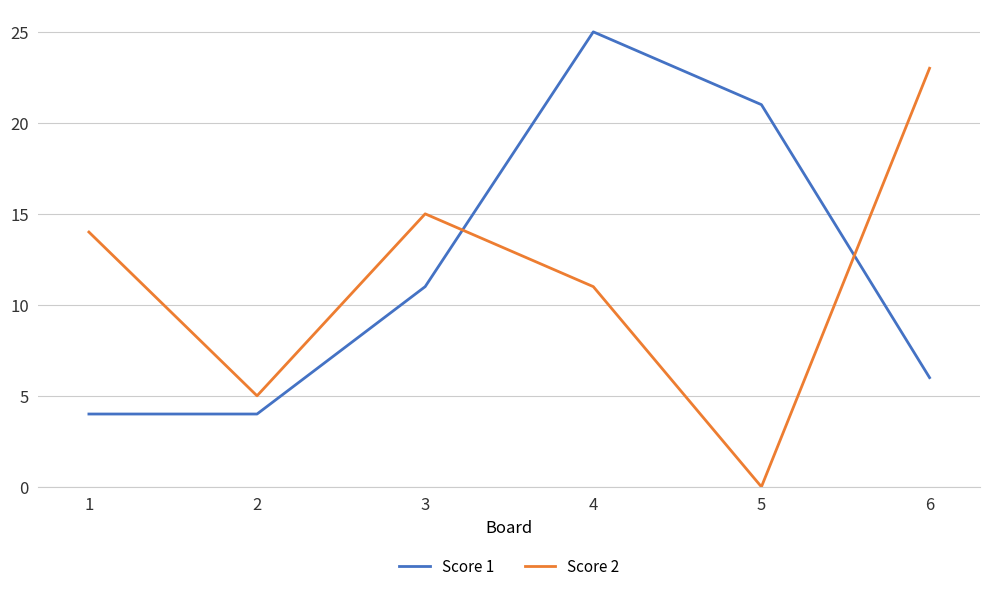

Where is Score 2 nearest to the value 11?

4